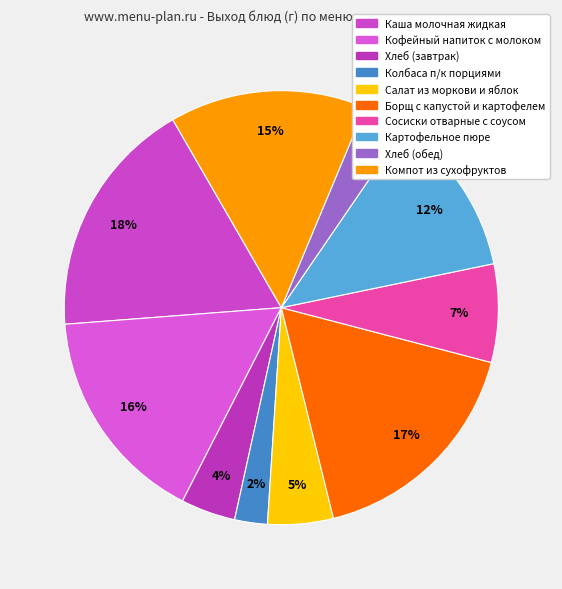

What percentage is NOT represented by Компот из сухофруктов?

85.4%